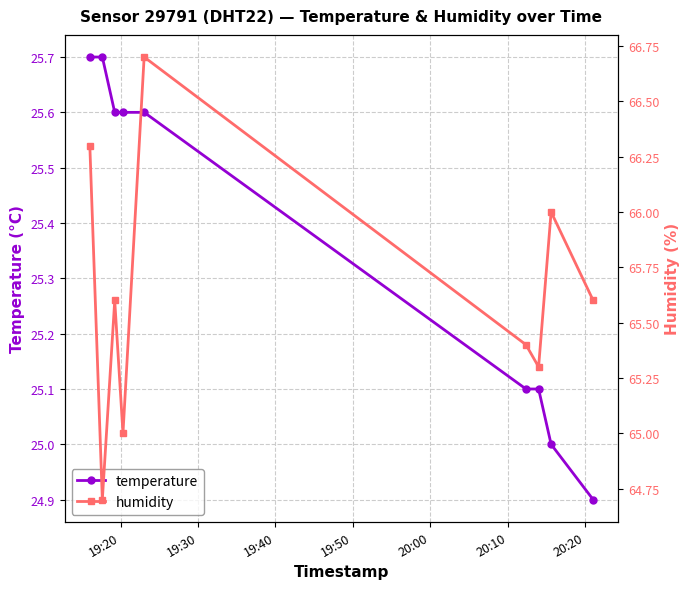

True or false: temperature and humidity intersect in this chart.

False